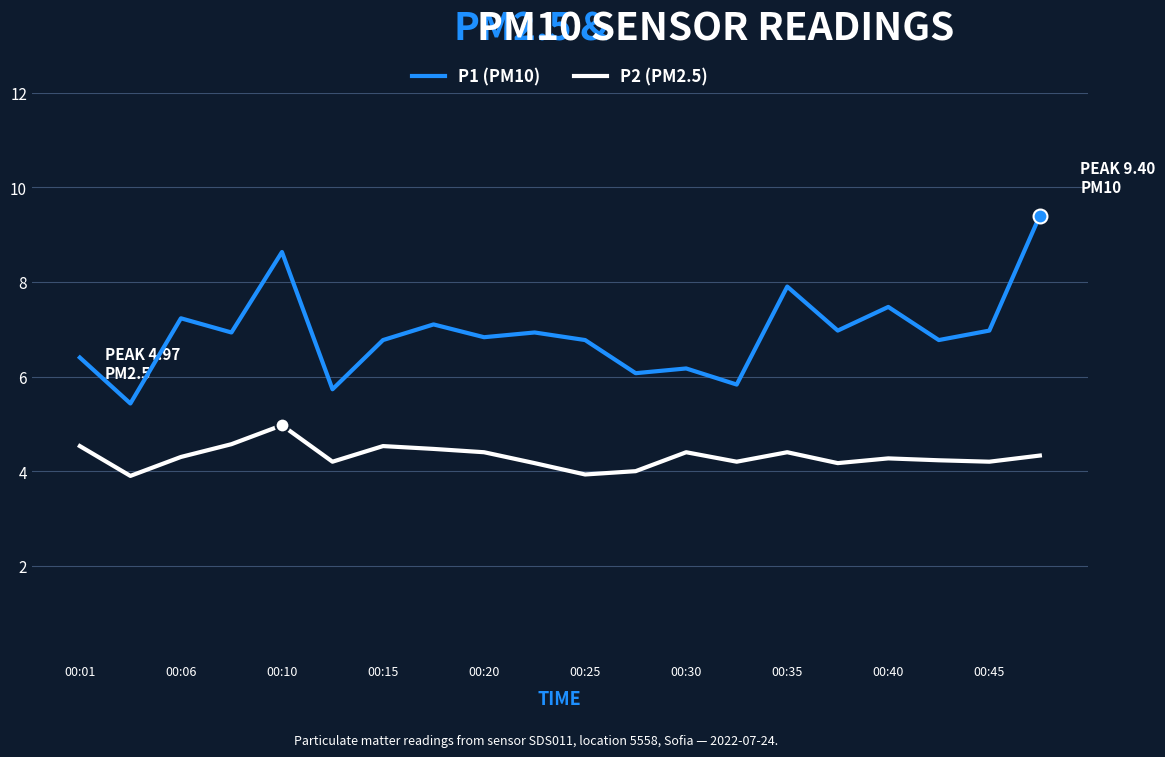

At how many categories does at least one series exceed 5?

20